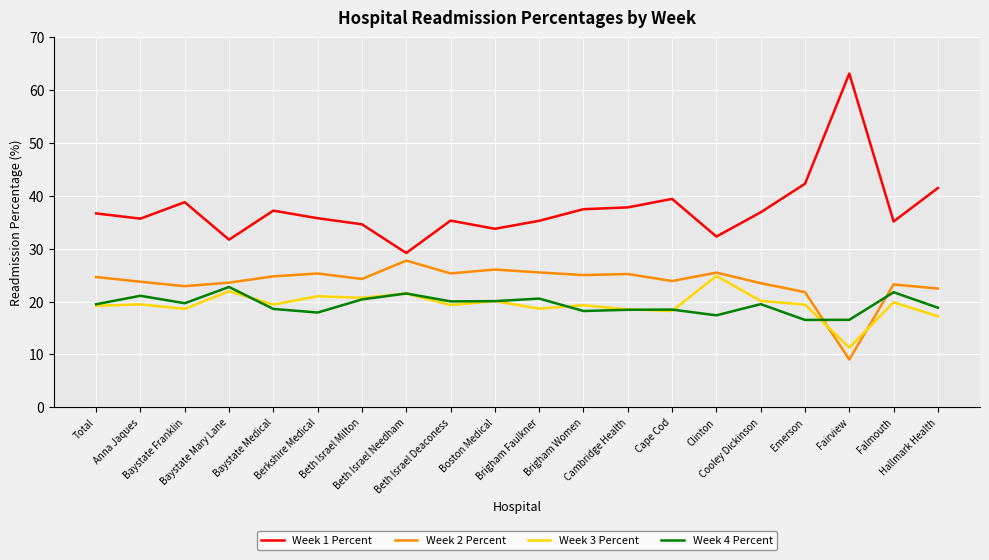

At which label does Week 2 Percent reach its minimum?

Fairview